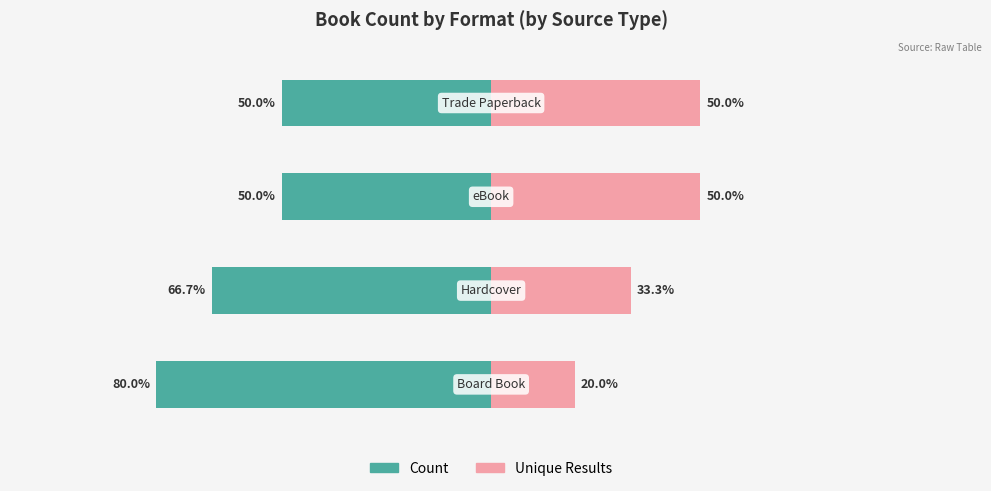

At which category is the sum across all series the highest?

2